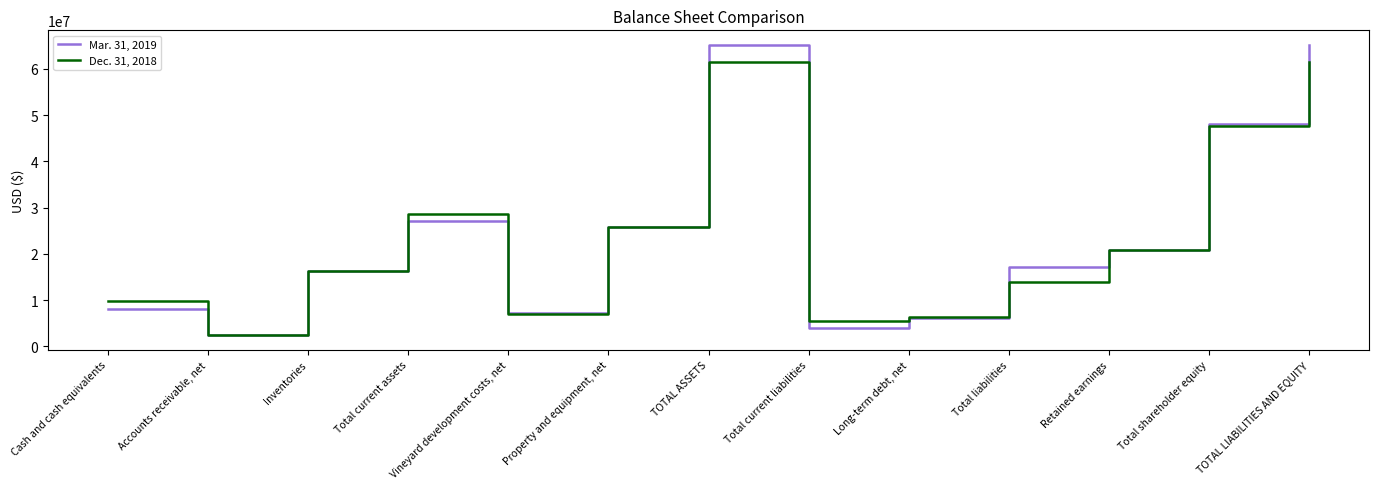

What is the lowest value of the Dec. 31, 2018 series?

2352890